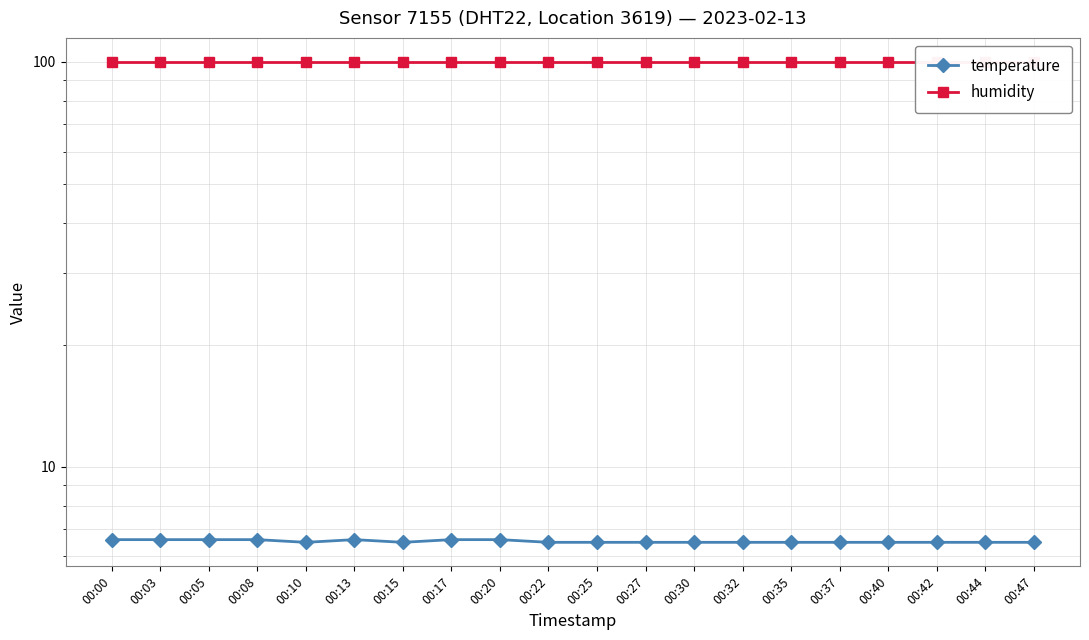

How many lines are shown in the chart?

2